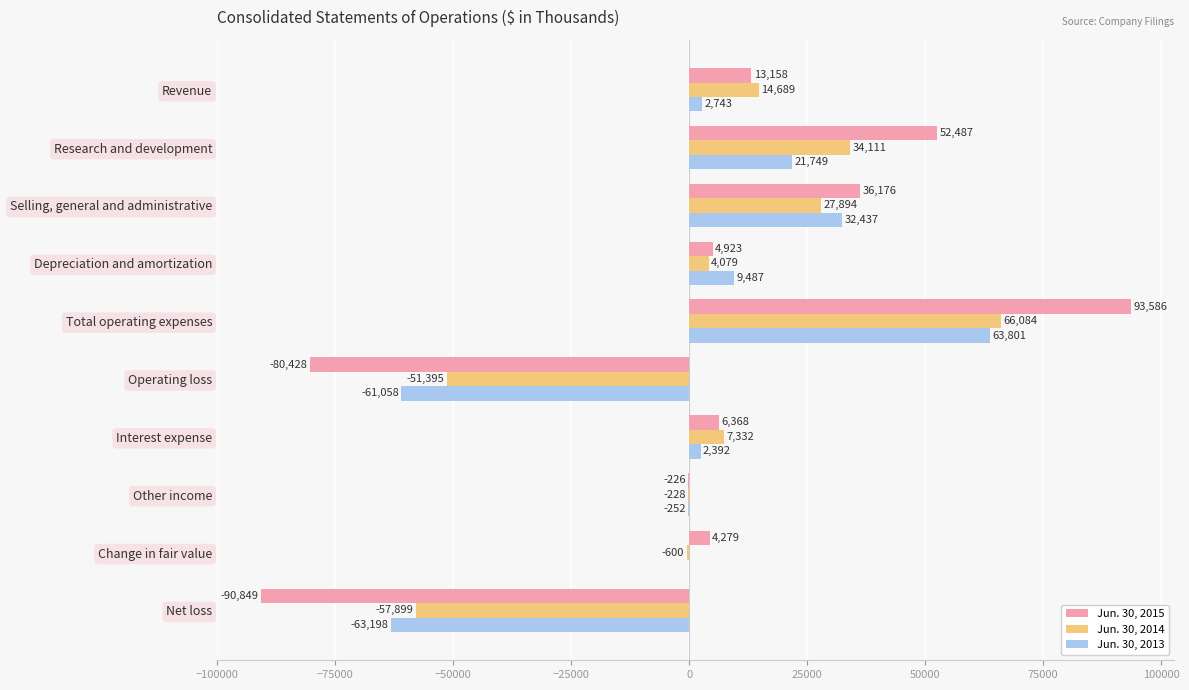

Read the Jun. 30, 2013 value at Selling, general and administrative.

32437